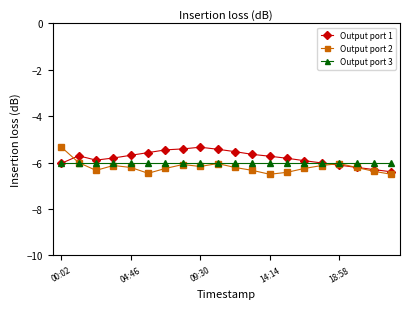

How many lines are shown in the chart?

3